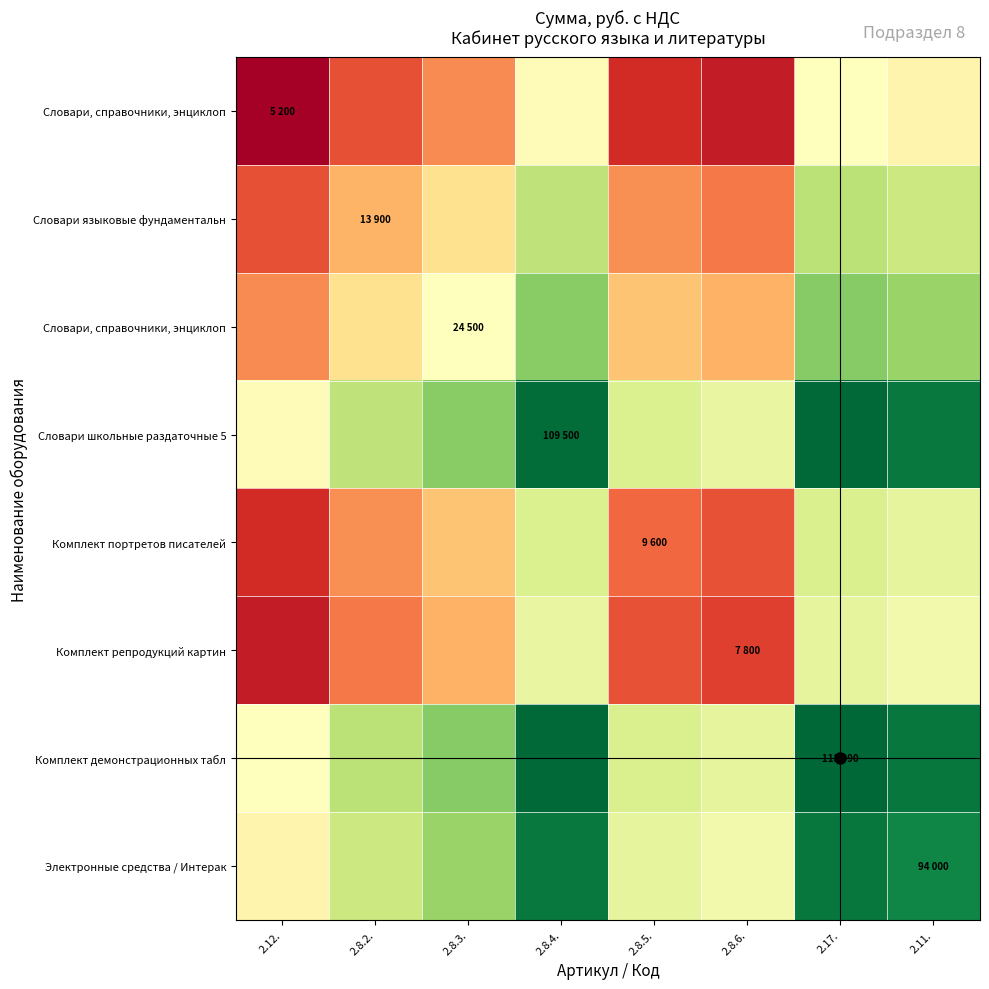

Which has a higher value, 2.8.2. or 2.8.3.?

2.8.3.